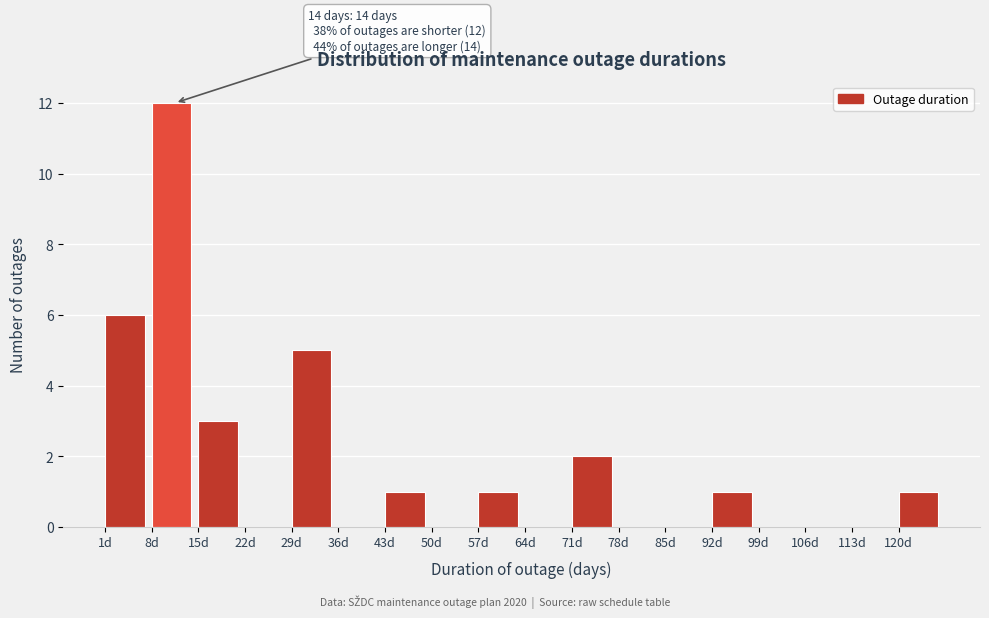

Over which range of the x-axis is the bar tallest?

8 to 15